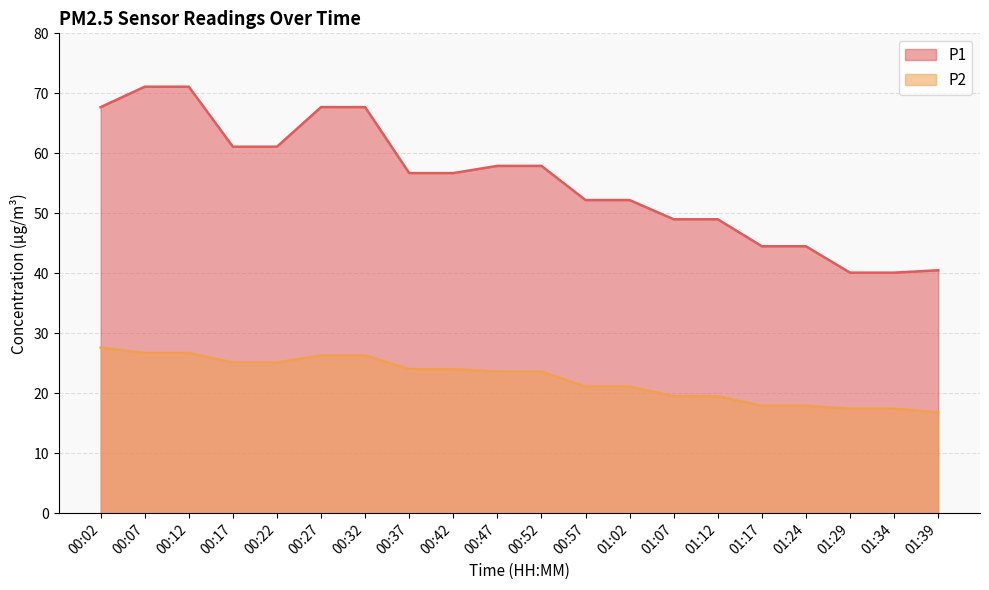

What is the sum of all P1 values?

1108.8